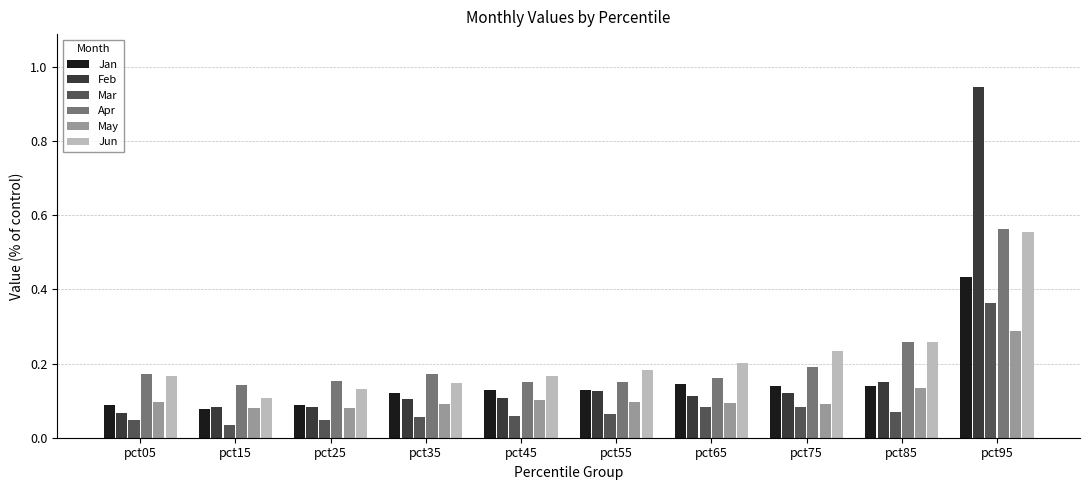

At which category does the chart reach its peak across all series?

pct95